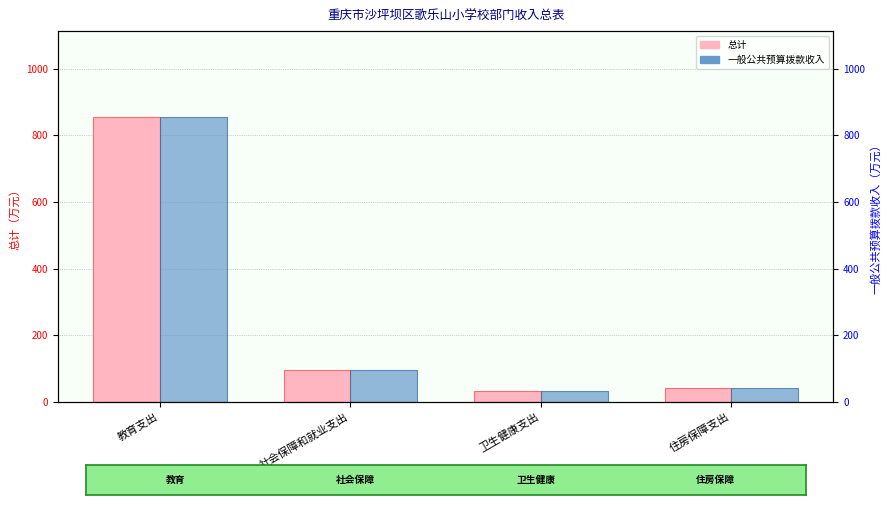

What is the difference between the maximum and second lowest values in the 总计 series?

815.6